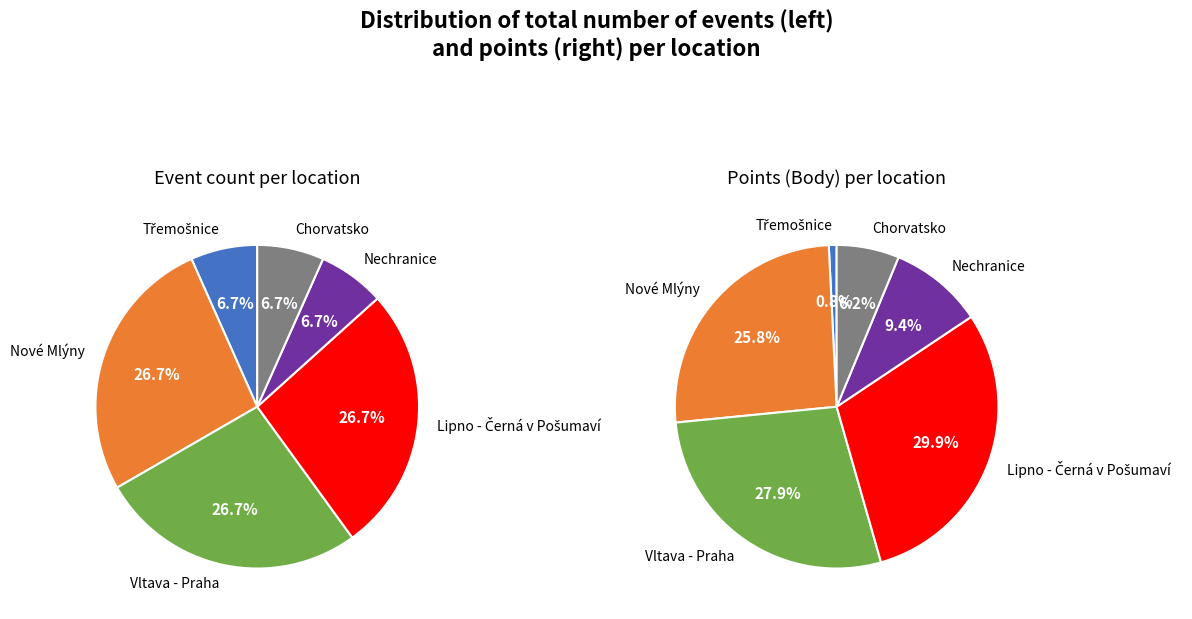

What is the ratio of the value at Lipno - Černá v Pošumaví to the value at Třemošnice?

4.0